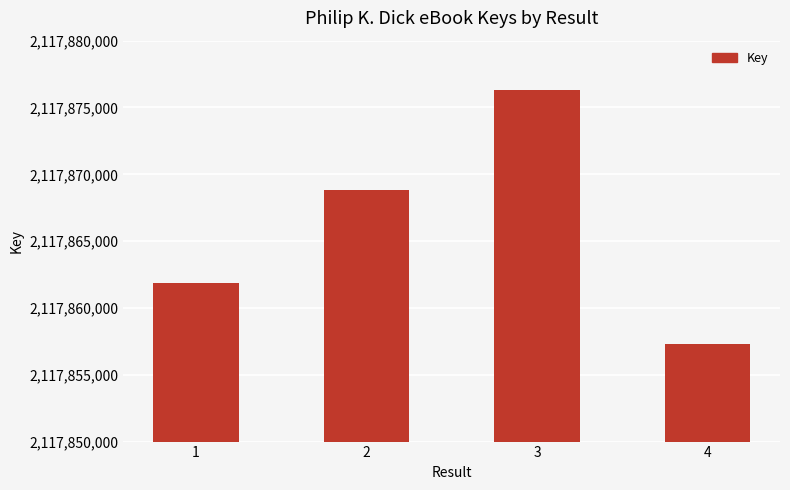

What is the change in value from 3 to 4?

-19022